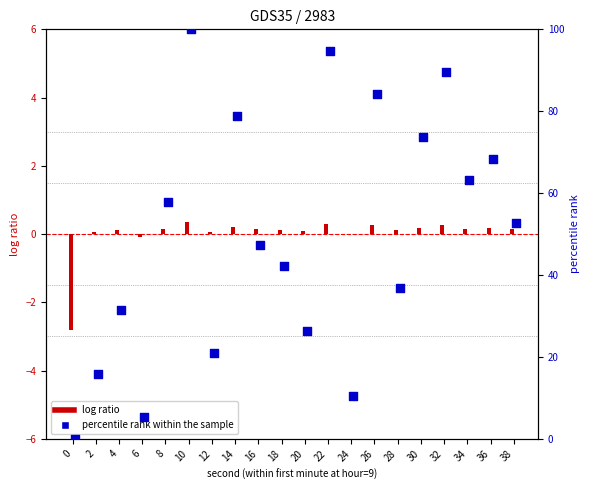

Which series has the widest spread of Y values?

percentile rank within the sample